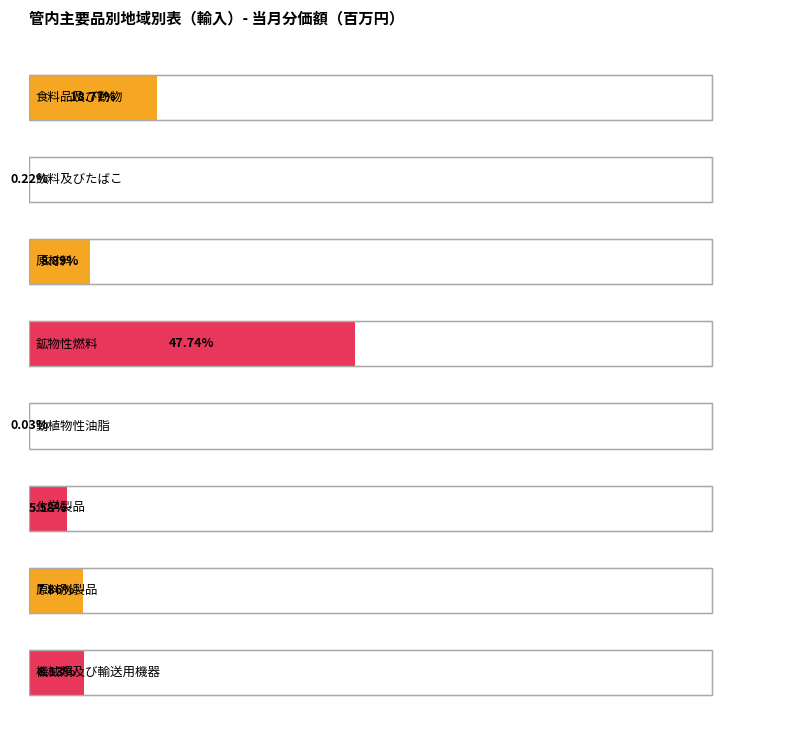

Which has a higher value, 鉱物性燃料 or 食料品及び動物?

鉱物性燃料